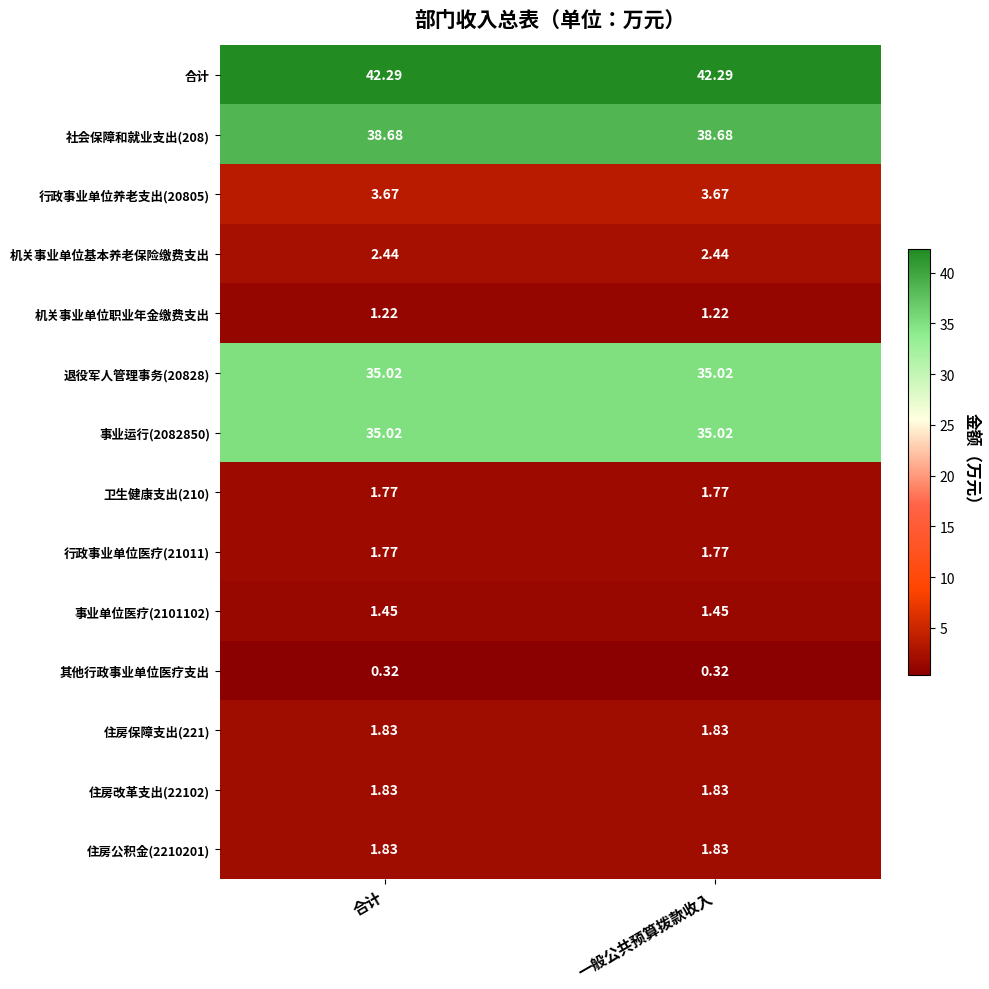

Which series has the largest total across all categories?

合计